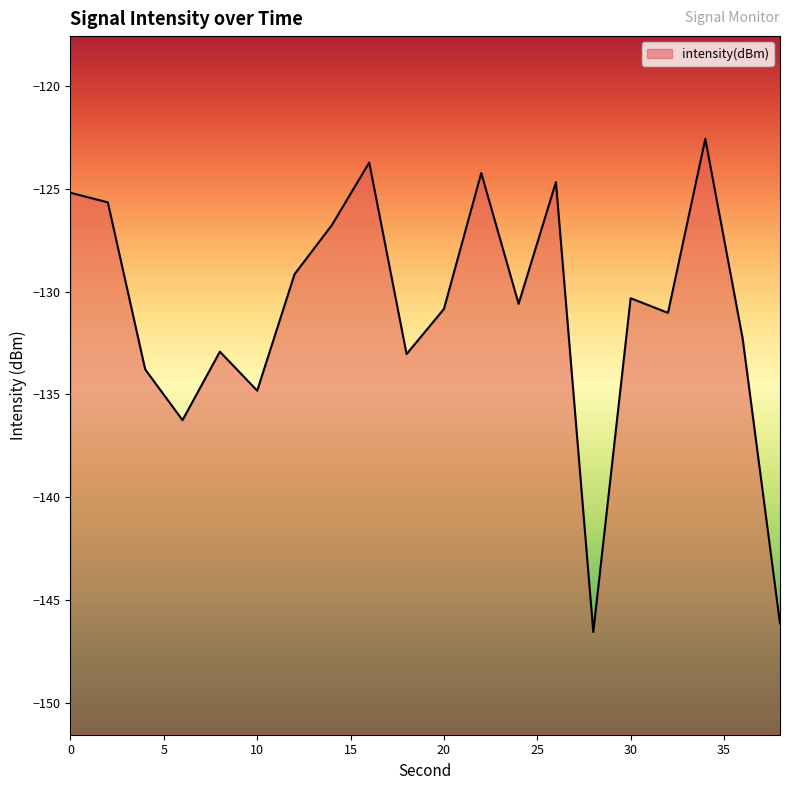

What value does the data have at 32?

-131.0